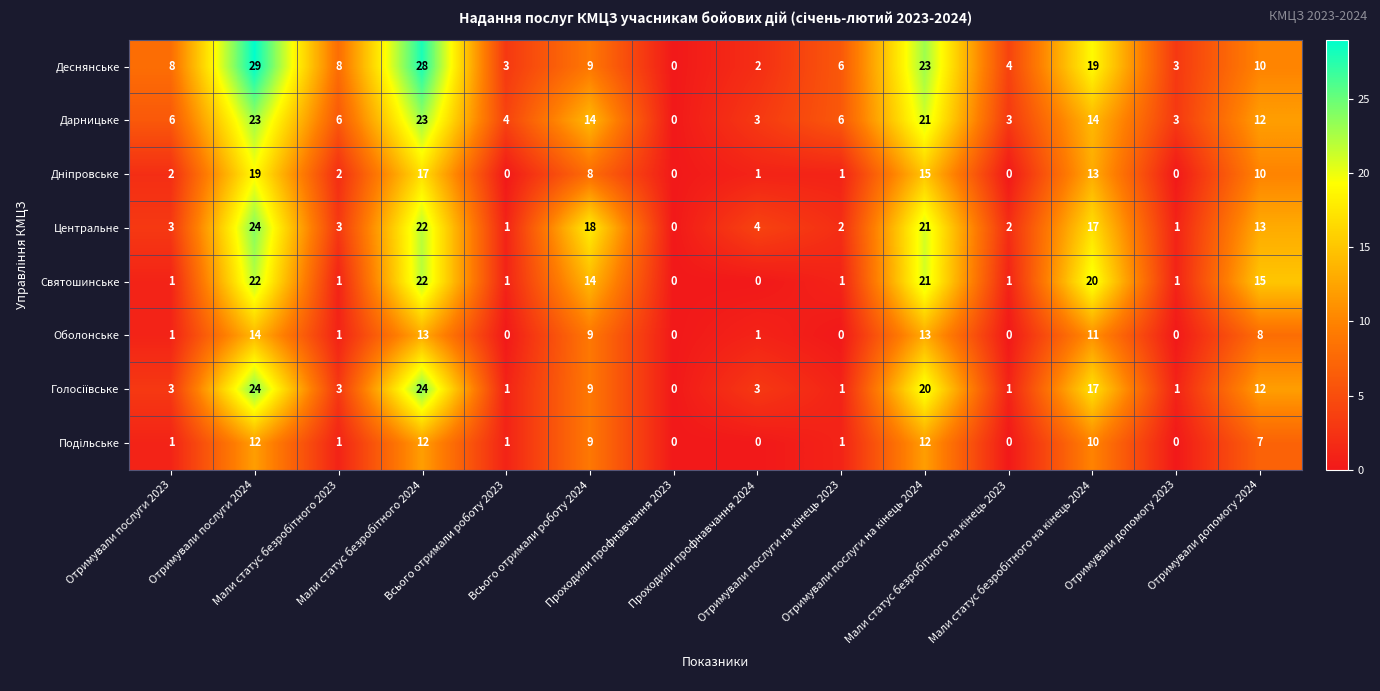

What is the average value of the Дарницьке series?

10